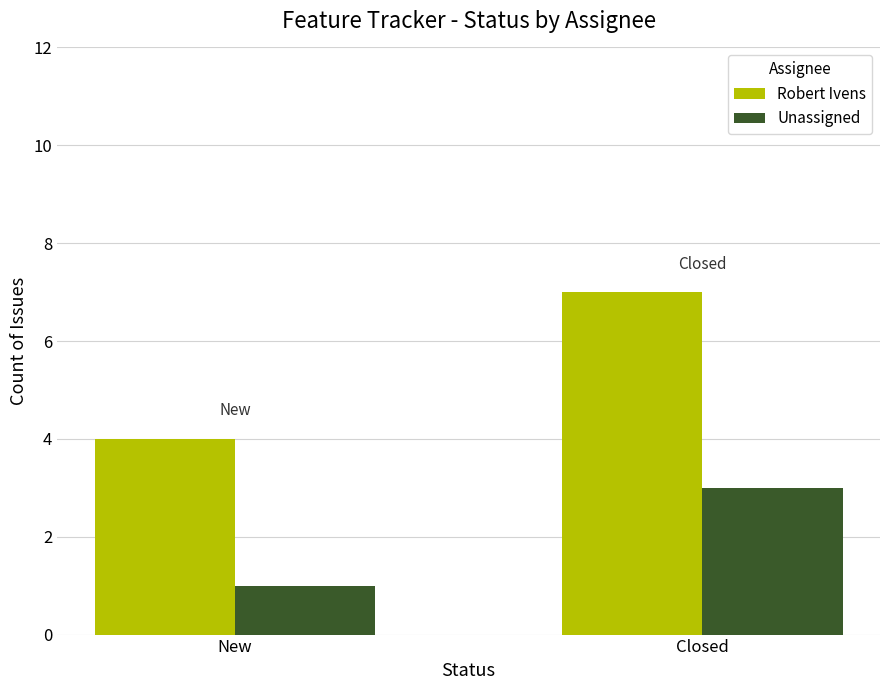

List the labels in order of Robert Ivens value, smallest first.

New, Closed